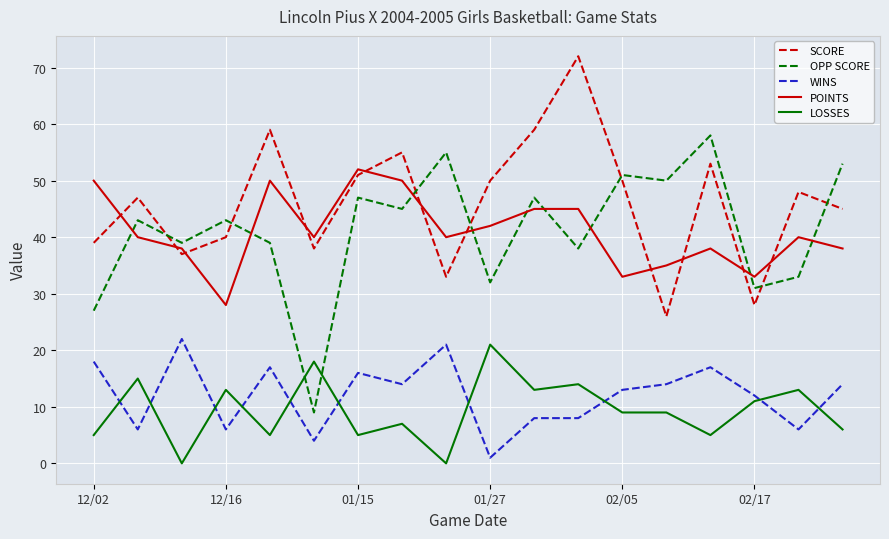

Which series ends up on top after the final intersection of OPP SCORE and SCORE?

OPP SCORE